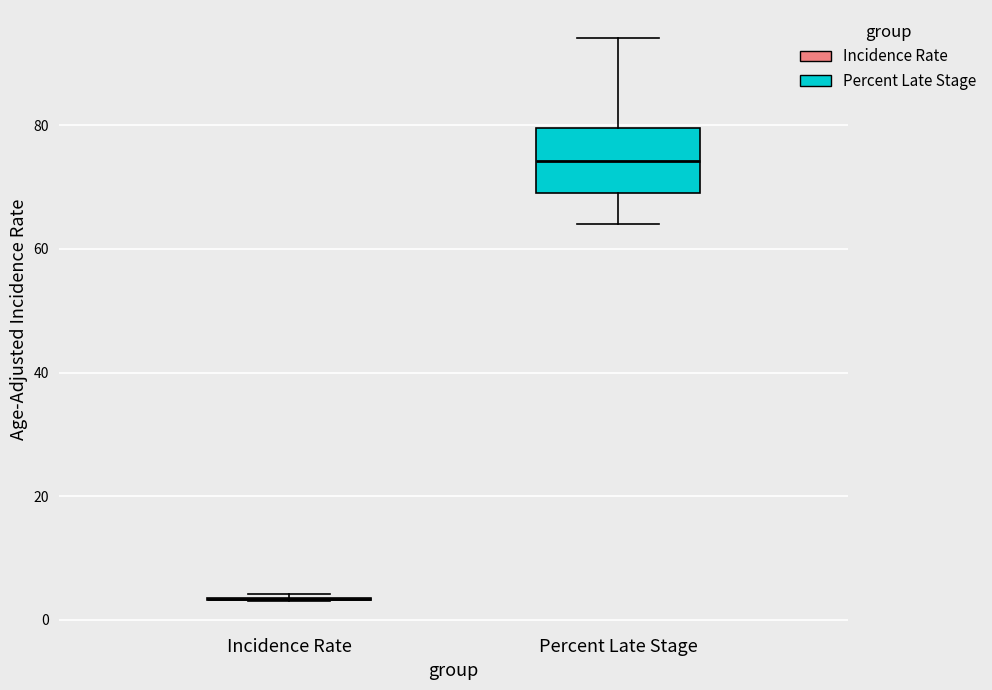

Reading left to right, read every box against the y-axis: the position of its median line, the range the box covers, and the ends of its whiskers. The values are not printed on the chart, so give them approximately, as read against the axis.

Incidence Rate: box collapsed to a line at 4, whiskers 4 to 4
Percent Late Stage: median 74, box 70 to 80, whiskers 64 to 94